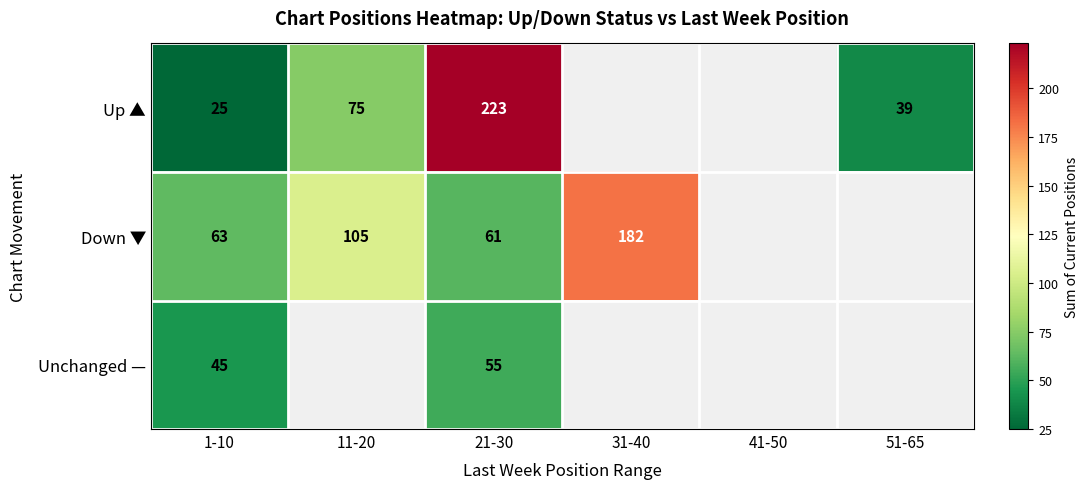

At which category is the sum across all series the highest?

21-30